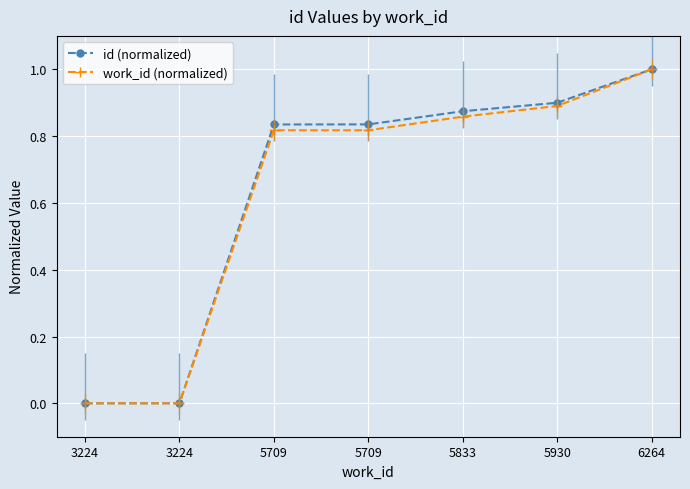

Which series has the largest total across all categories?

id (normalized)